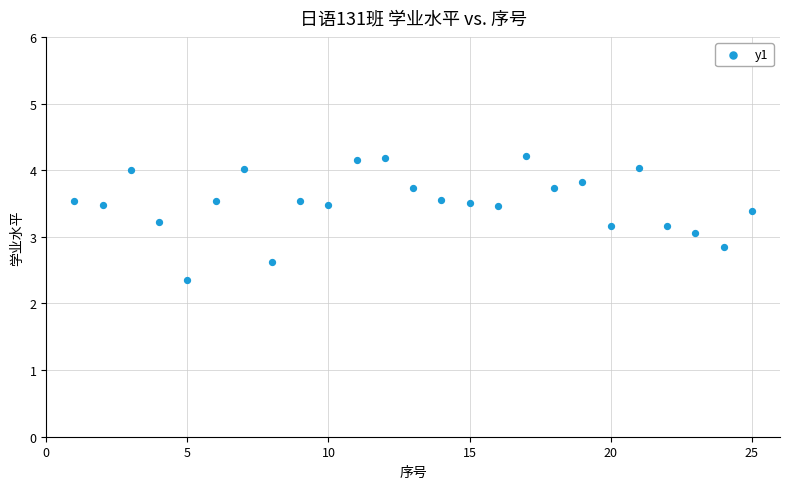

What is the range of X values (max minus min)?

24.0